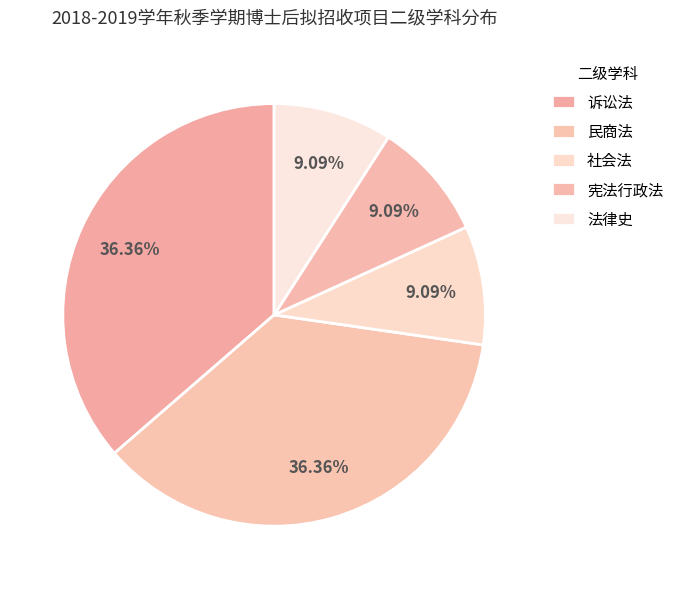

To the nearest percent, what percentage of the pie is 法律史?

9%